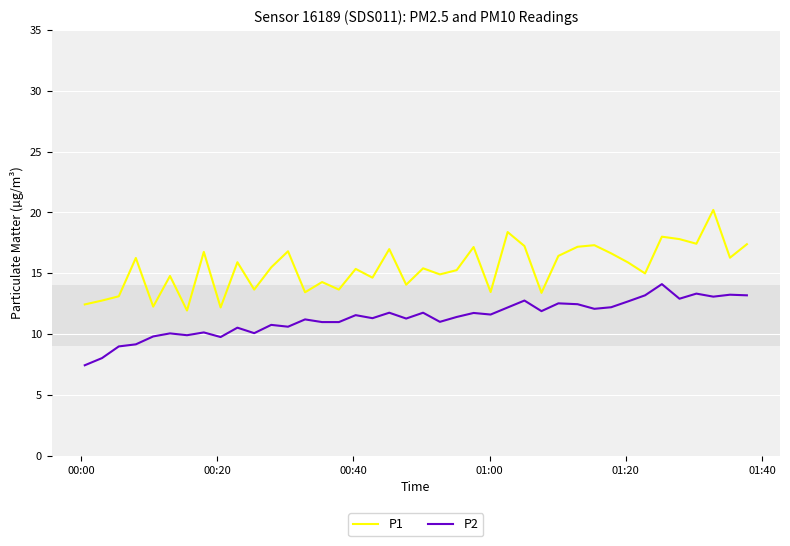

What is the difference between the maximum and second lowest values in the P2 series?

6.1